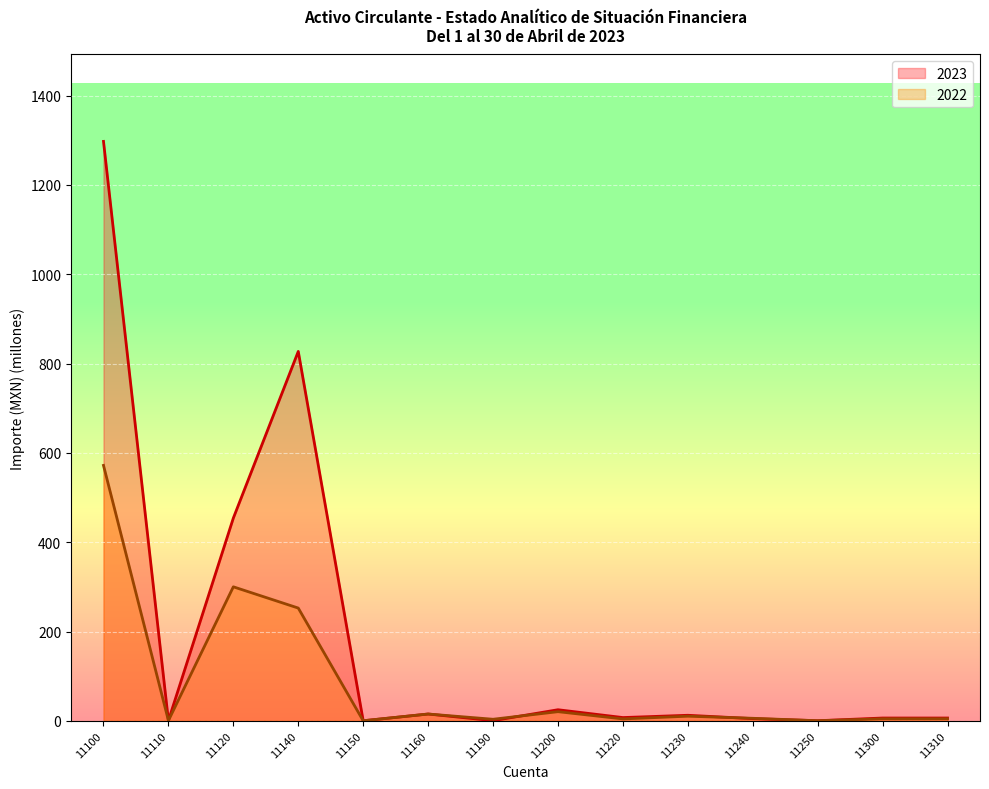

Reading left to right, extract all data points from this chart.

2023: 11100=1297.6	11110=0.5	11120=454.0	11140=827.3	11150=0.1	11160=15.2	11190=0.4	11200=24.8	11220=7.3	11230=12.4	11240=4.9	11250=0.2	11300=6.3	11310=6.3
2022: 11100=572.0	11110=0.5	11120=300.1	11140=252.5	11150=0.1	11160=15.2	11190=3.5	11200=20.5	11220=4.3	11230=10.4	11240=5.7	11250=0.2	11300=4.5	11310=4.5